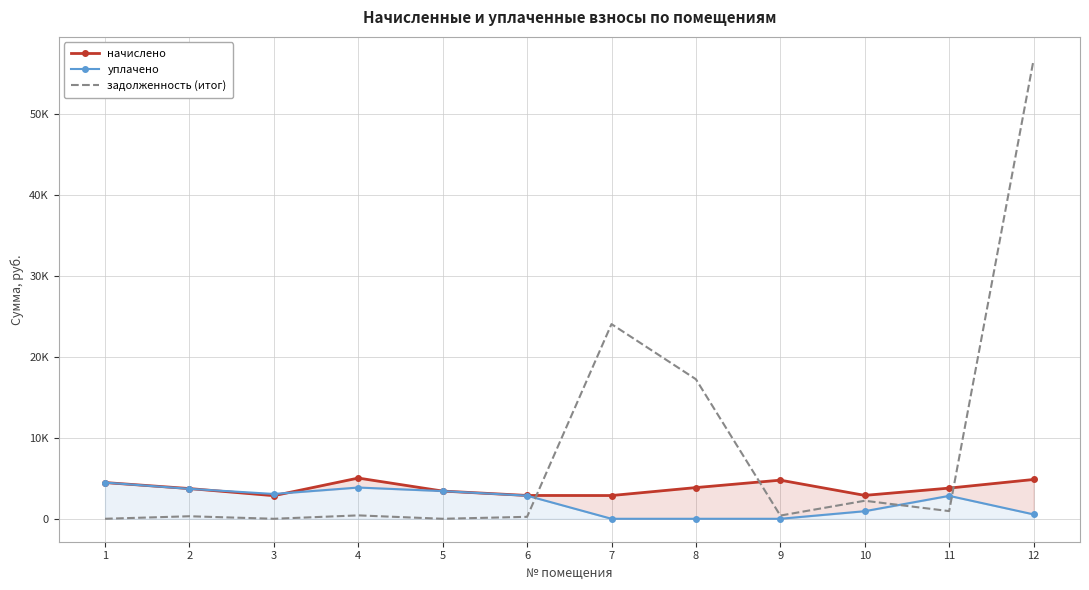

Where is уплачено nearest to the value 2234?

11